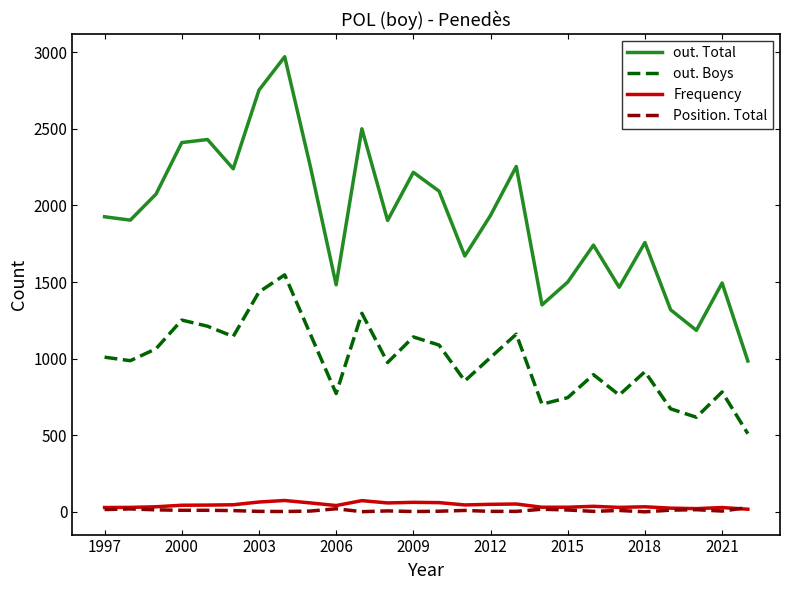

True or false: Frequency and out. Boys cross at least once.

False